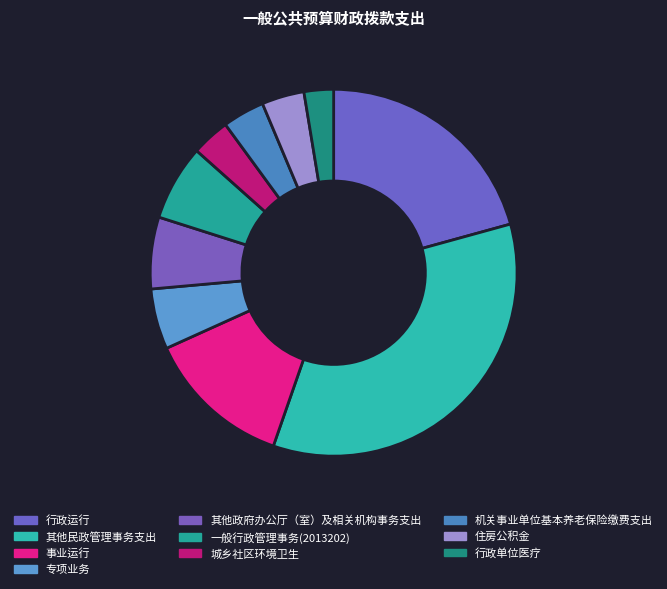

Which slice is the smallest?

行政单位医疗